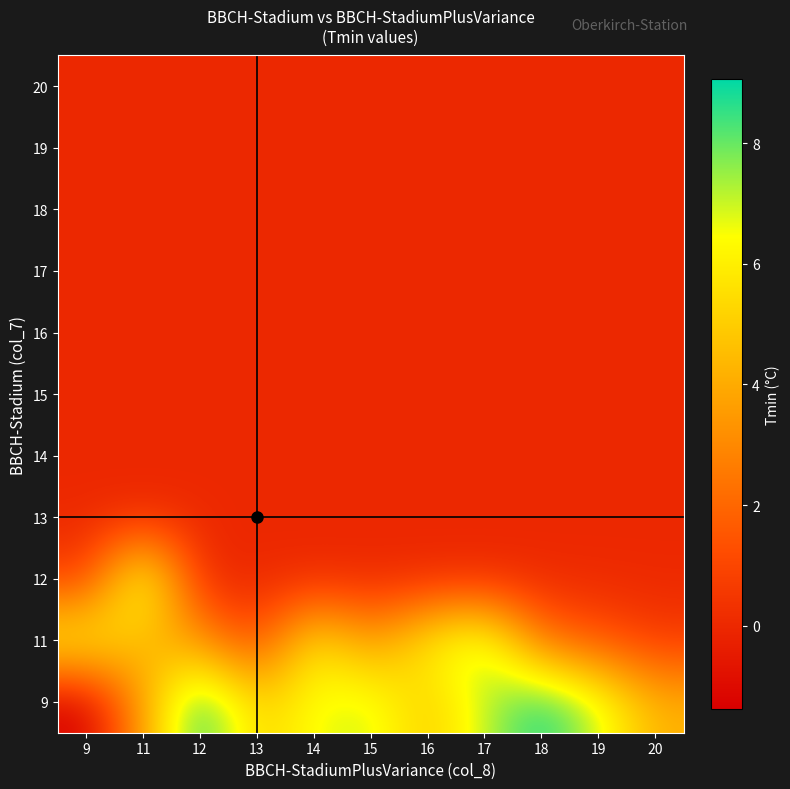

Reading left to right, list all the values displayed in this chart.

9: 9=-1.4	11=3.8	12=9.1	13=5.1	14=6.6	15=7.0	16=4.8	17=7.1	18=9.0	19=7.0	20=4.2
11: 9=6.4	11=4.3	12=3.4	13=0.9	14=6.0	15=3.4	16=6.1	17=7.5	18=2.3	19=1.5	20=0.7
12: 9=0.8	11=7.7	12=0.0	13=0.0	14=0.0	15=0.0	16=0.0	17=0.0	18=0.0	19=0.0	20=0.0
13: 9=0.0	11=0.0	12=0.0	13=0.0	14=0.0	15=0.0	16=0.0	17=0.0	18=0.0	19=0.0	20=0.0
14: 9=0.0	11=0.0	12=0.0	13=0.0	14=0.0	15=0.0	16=0.0	17=0.0	18=0.0	19=0.0	20=0.0
15: 9=0.0	11=0.0	12=0.0	13=0.0	14=0.0	15=0.0	16=0.0	17=0.0	18=0.0	19=0.0	20=0.0
16: 9=0.0	11=0.0	12=0.0	13=0.0	14=0.0	15=0.0	16=0.0	17=0.0	18=0.0	19=0.0	20=0.0
17: 9=0.0	11=0.0	12=0.0	13=0.0	14=0.0	15=0.0	16=0.0	17=0.0	18=0.0	19=0.0	20=0.0
18: 9=0.0	11=0.0	12=0.0	13=0.0	14=0.0	15=0.0	16=0.0	17=0.0	18=0.0	19=0.0	20=0.0
19: 9=0.0	11=0.0	12=0.0	13=0.0	14=0.0	15=0.0	16=0.0	17=0.0	18=0.0	19=0.0	20=0.0
20: 9=0.0	11=0.0	12=0.0	13=0.0	14=0.0	15=0.0	16=0.0	17=0.0	18=0.0	19=0.0	20=0.0